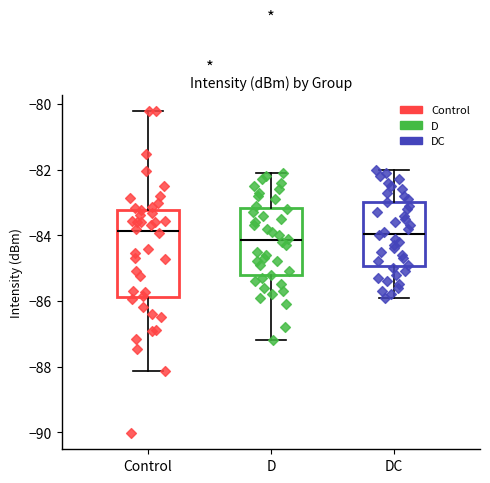

Reading left to right, read every box against the y-axis: the position of its median line, the range the box covers, and the ends of its whiskers. The values are not printed on the chart, so give them approximately, as read against the axis.

Control: median -83.8, box -85.8 to -83.2, whiskers -88.2 to -80.2
D: median -84.2, box -85.2 to -83.2, whiskers -87.2 to -82.0
DC: median -84.0, box -85.0 to -83.0, whiskers -85.8 to -82.0